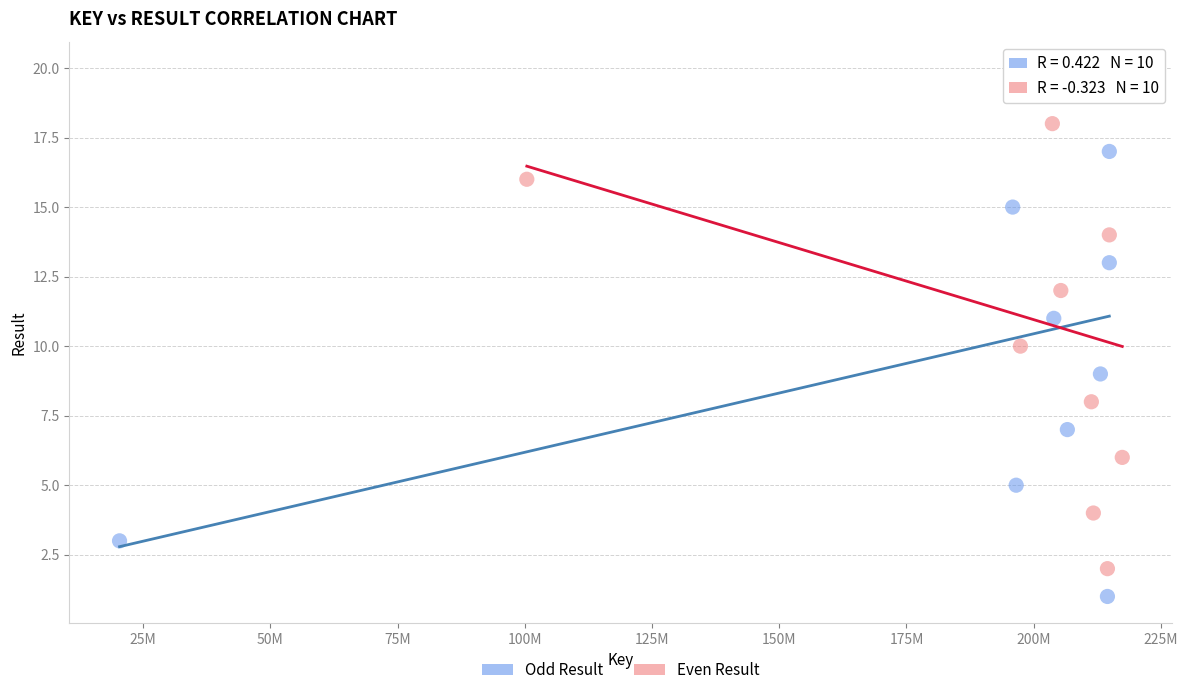

Which series reaches the minimum Y coordinate?

Odd Result